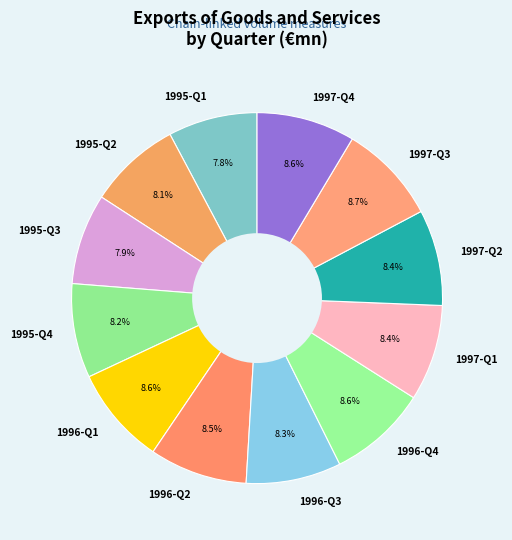

Does any single category account for the majority?

No